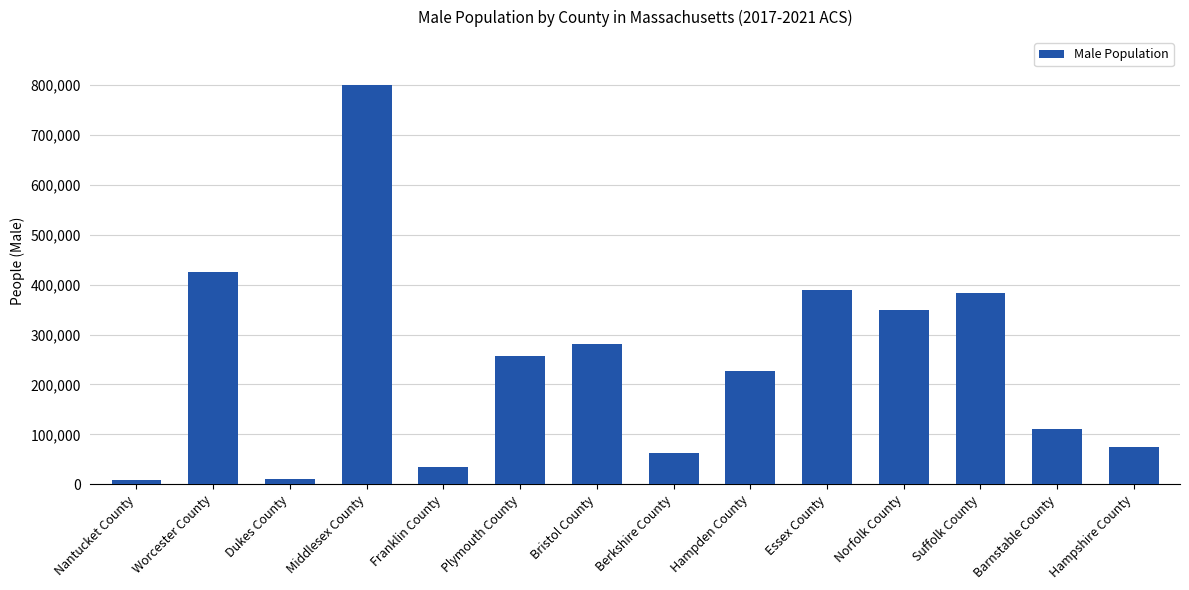

At which label does the data first exceed 257936?

Worcester County